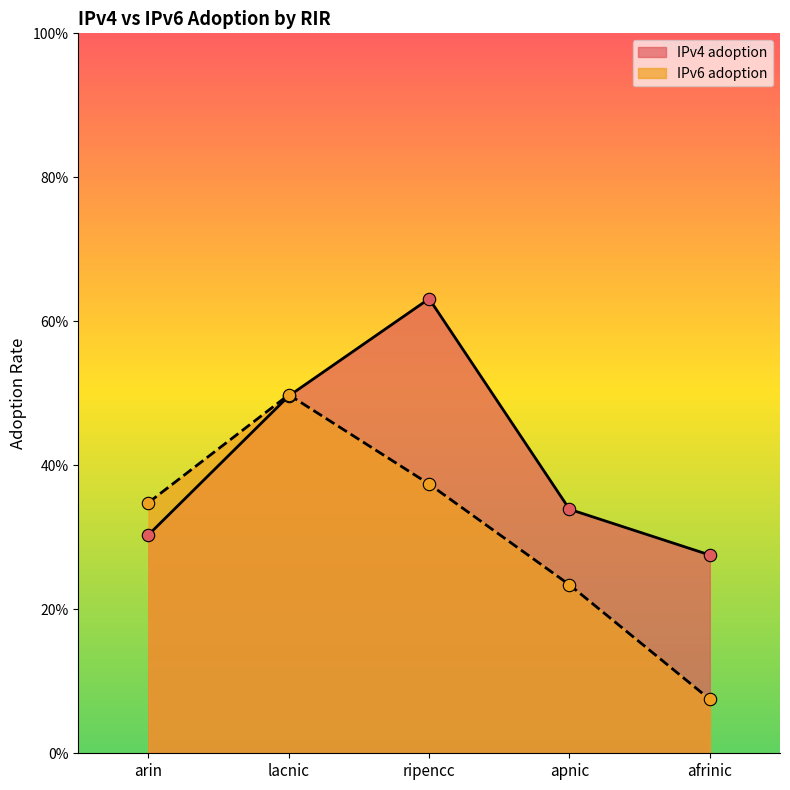

What is the total value across all series at ripencc?

1.0